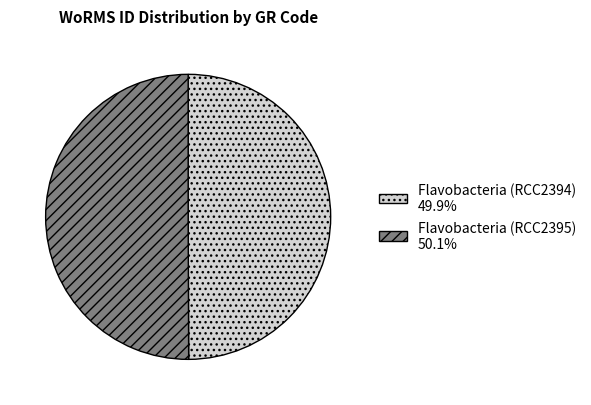

What is the ratio of the value at Flavobacteria (RCC2394) to the value at Flavobacteria (RCC2395)?

1.0